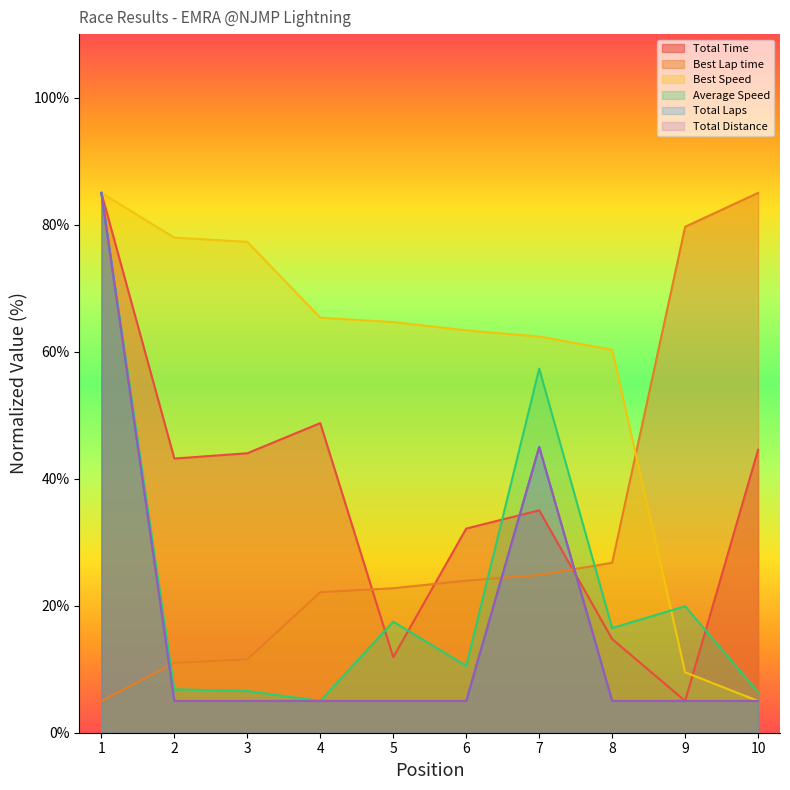

At how many categories does at least one series exceed 19?

10